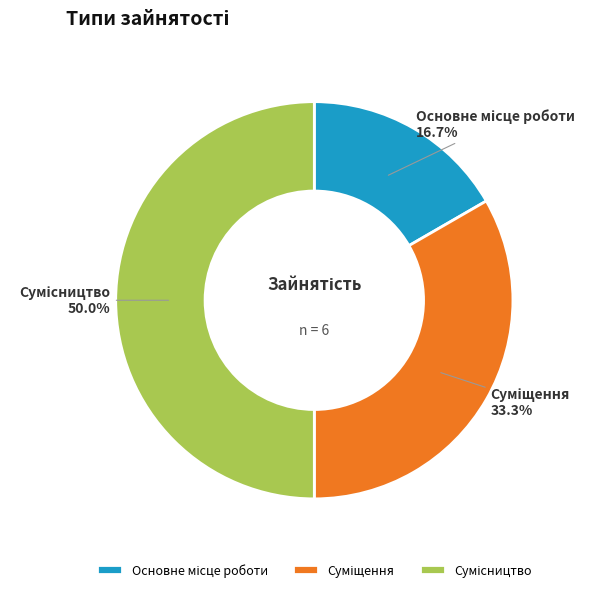

How many segments does this pie chart have?

3